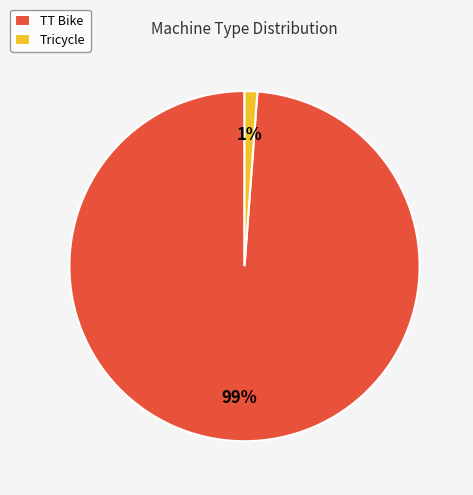

Combined, do Tricycle and TT Bike account for over 50%?

Yes